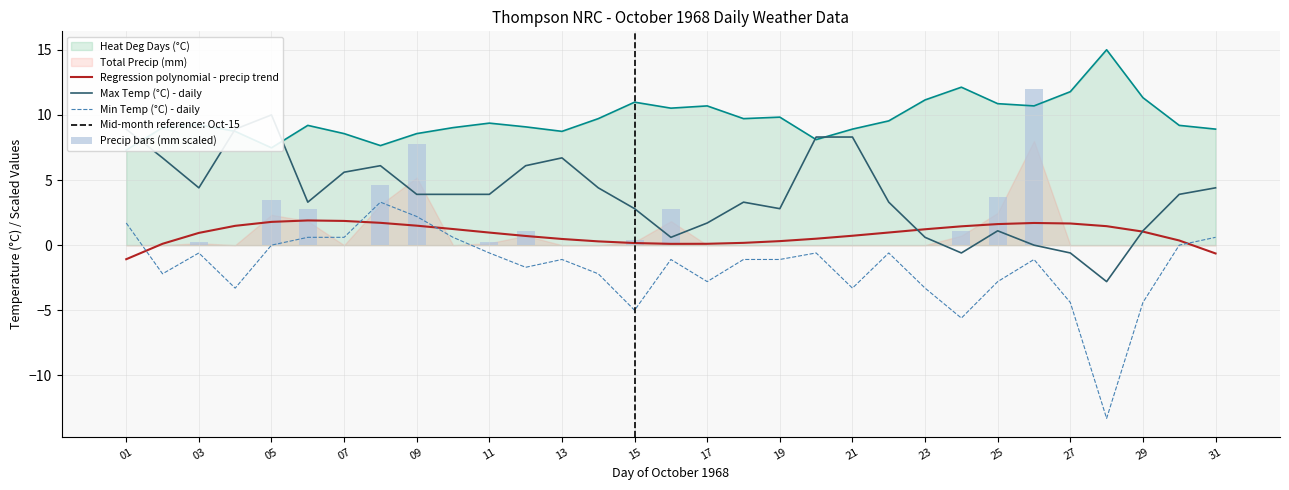

At which label does Heat Deg Days (°C) reach its peak?

28